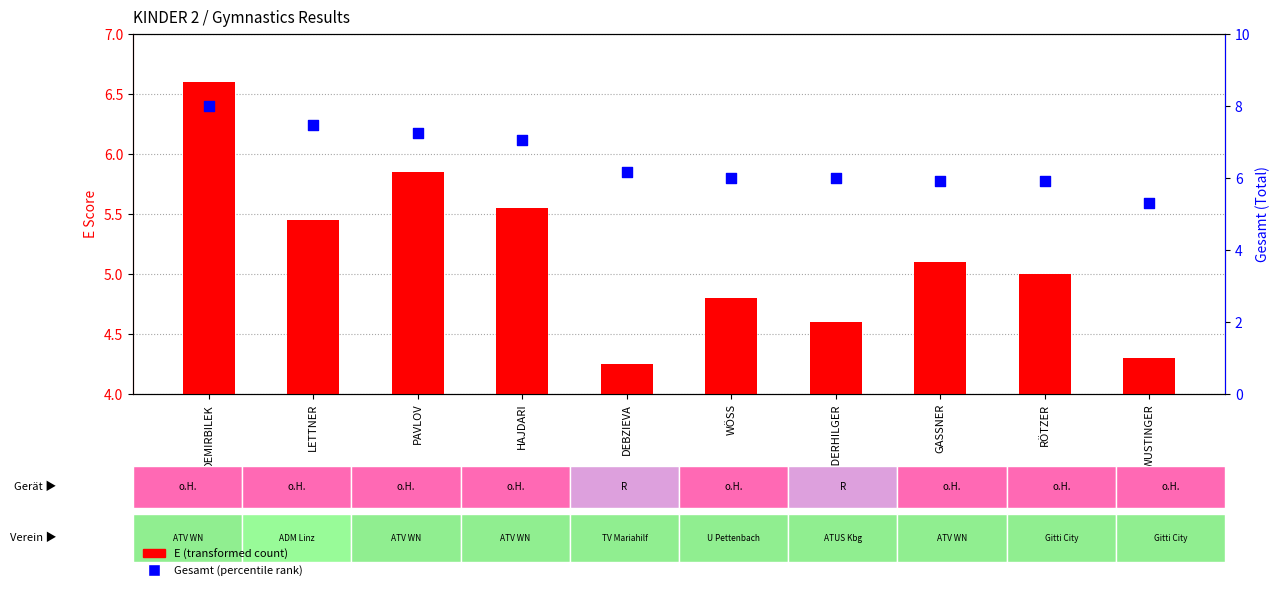

What are all the series names shown in the legend?

E (transformed count), Gesamt (percentile rank)